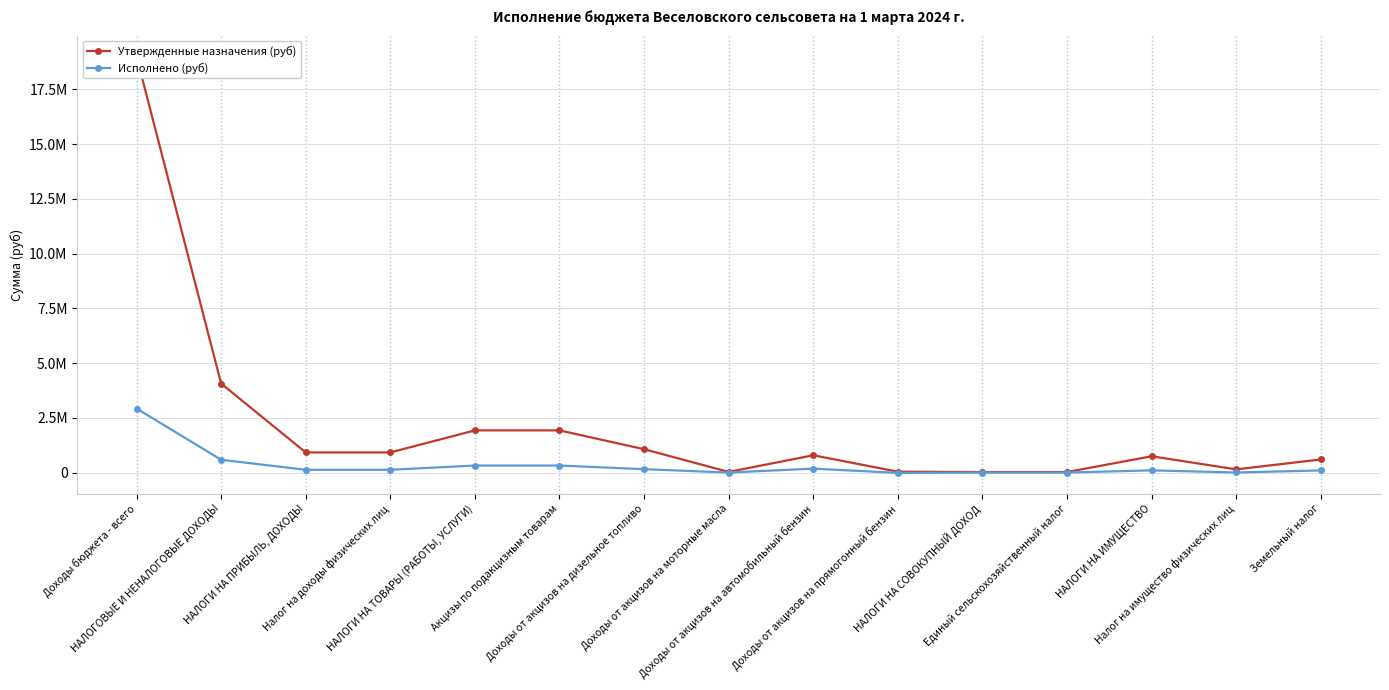

What is the label of the 10th point from the right?

Акцизы по подакцизным товарам